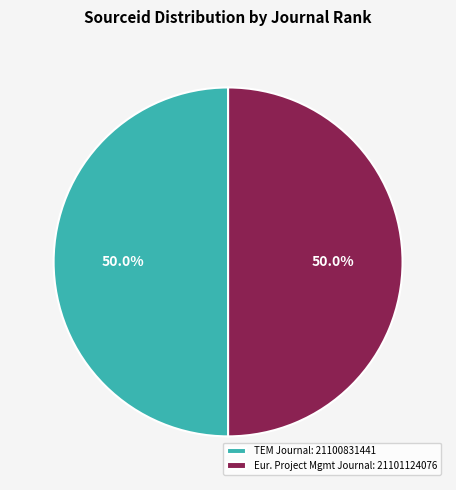

Count the number of slices in the pie.

2